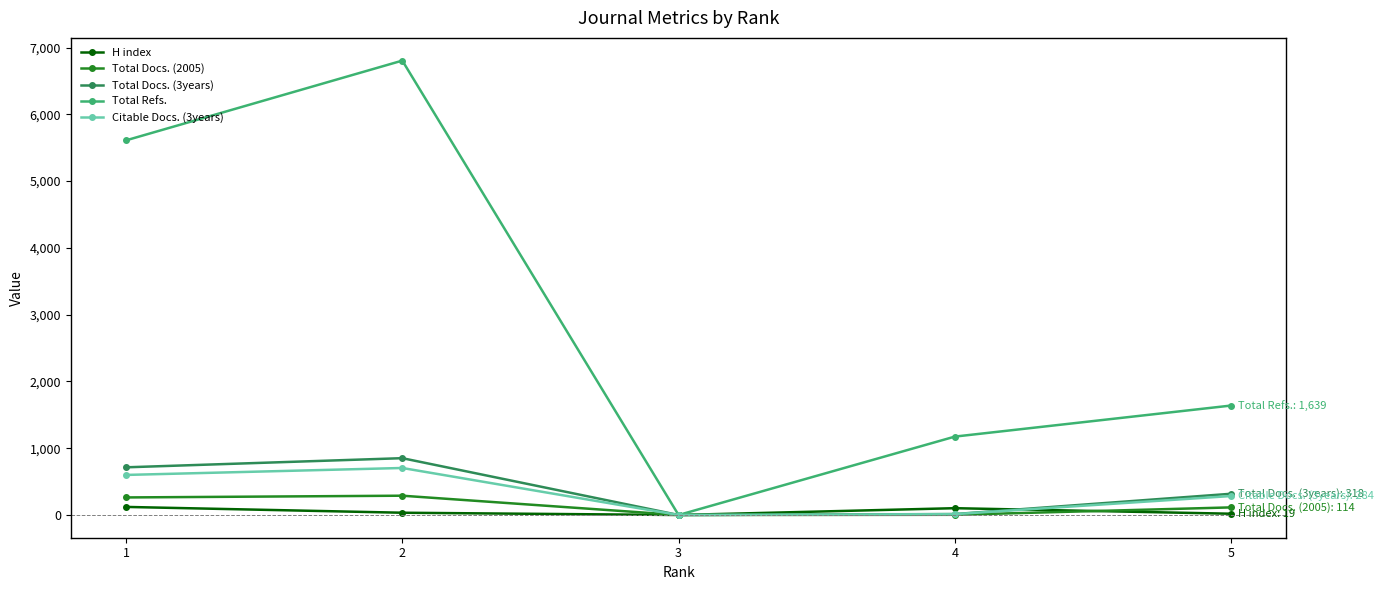

How many series are shown in this chart?

5